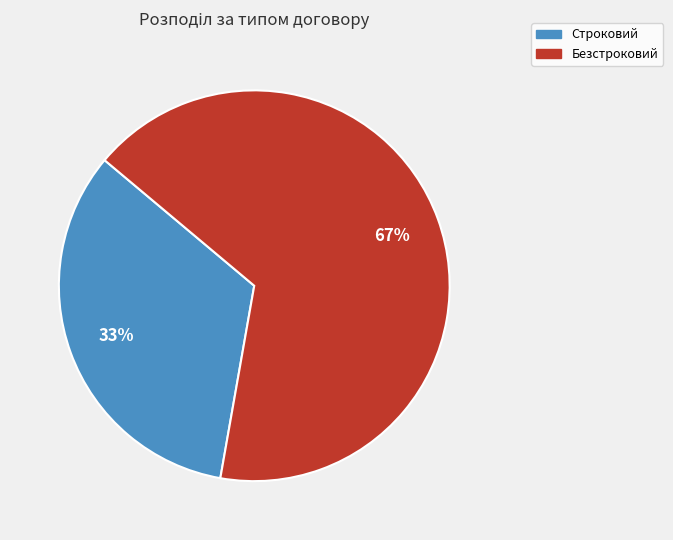

Rank the categories by value from lowest to highest.

Строковий, Безстроковий